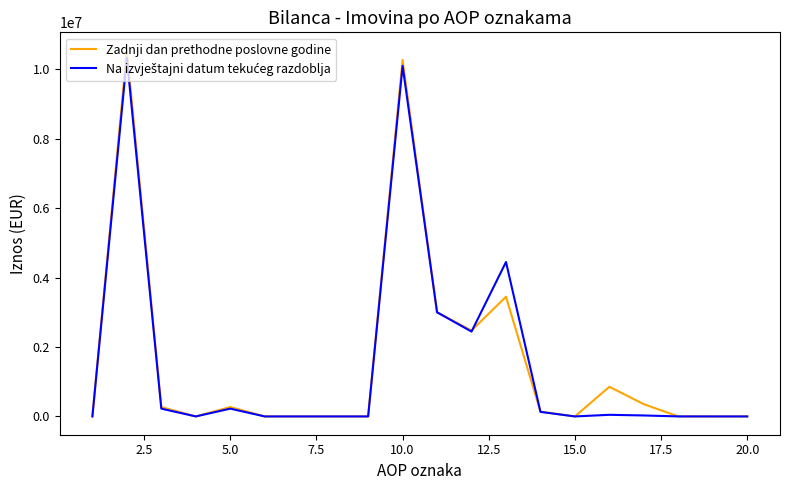

What is the difference between the second highest and second lowest values in the Zadnji dan prethodne poslovne godine series?

10271583